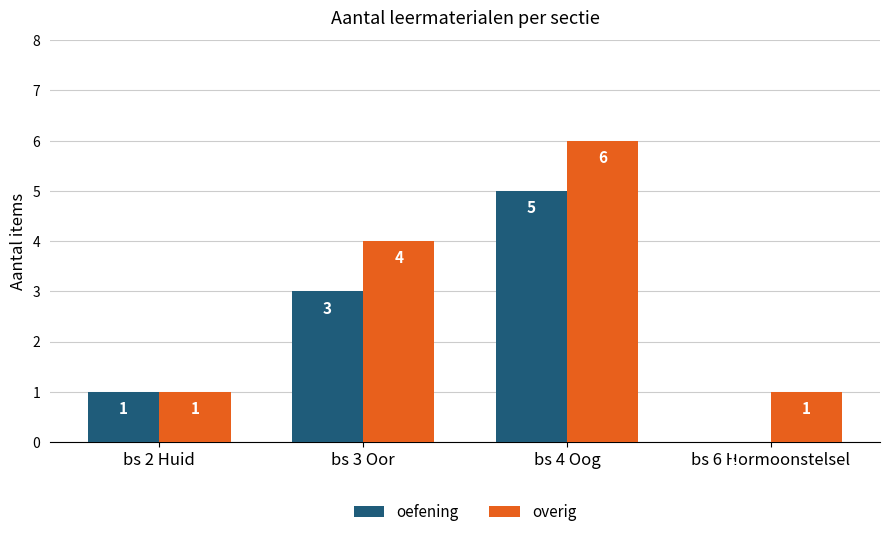

What is the sum of all overig values?

12